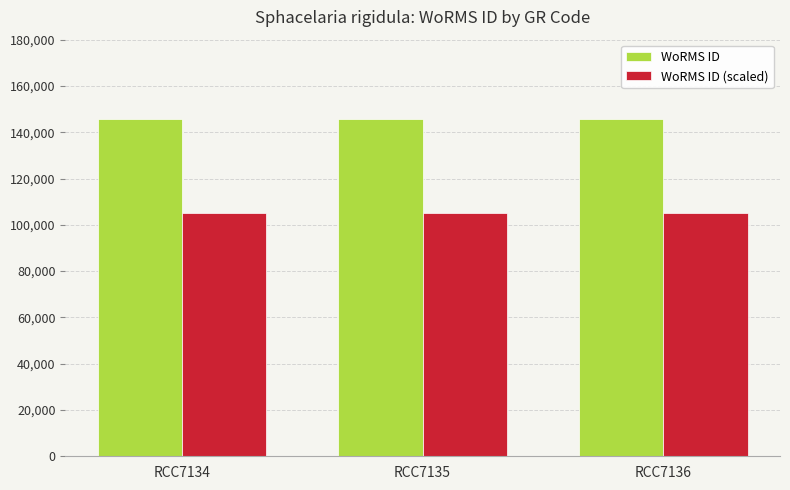

What is the value of the WoRMS ID bar at the 1st from the left?

145902.0